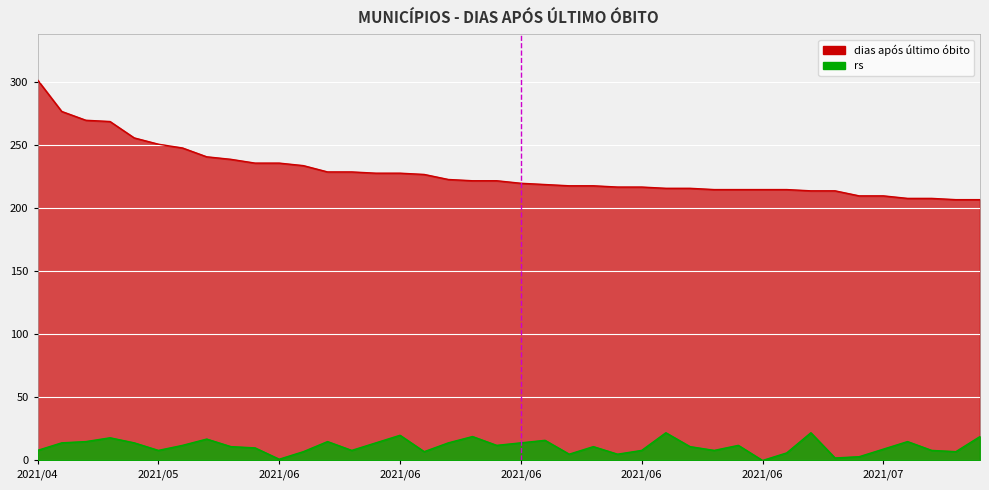

Which series has the widest spread of values?

dias após último óbito